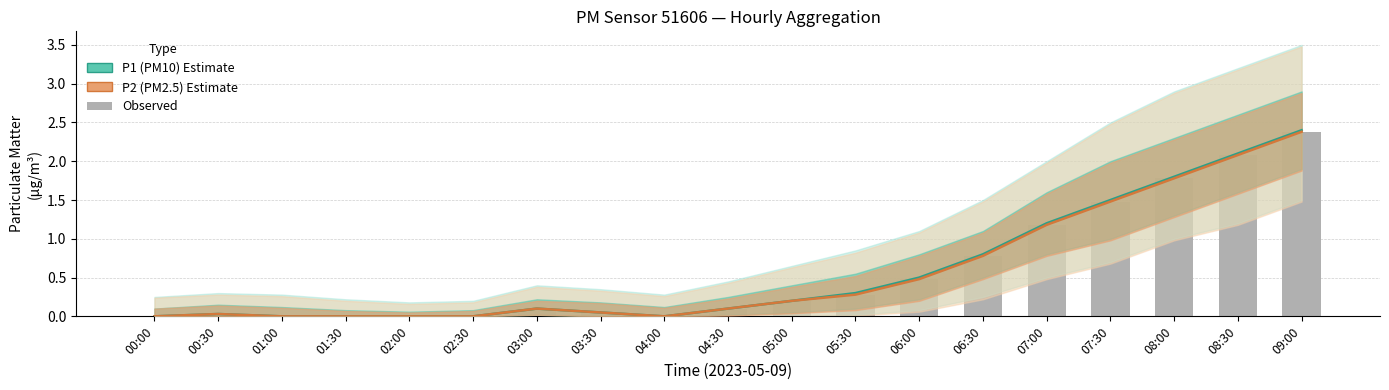

True or false: P1 (PM10) has a value of 1.4 at 06:30.

False